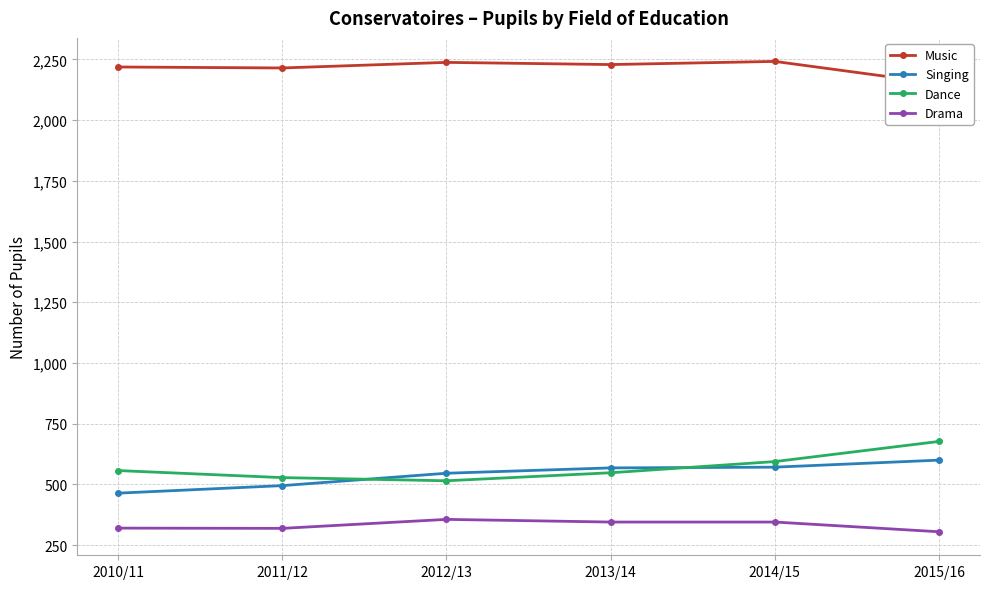

What is the value of the Dance point at the 6th from the left?

677